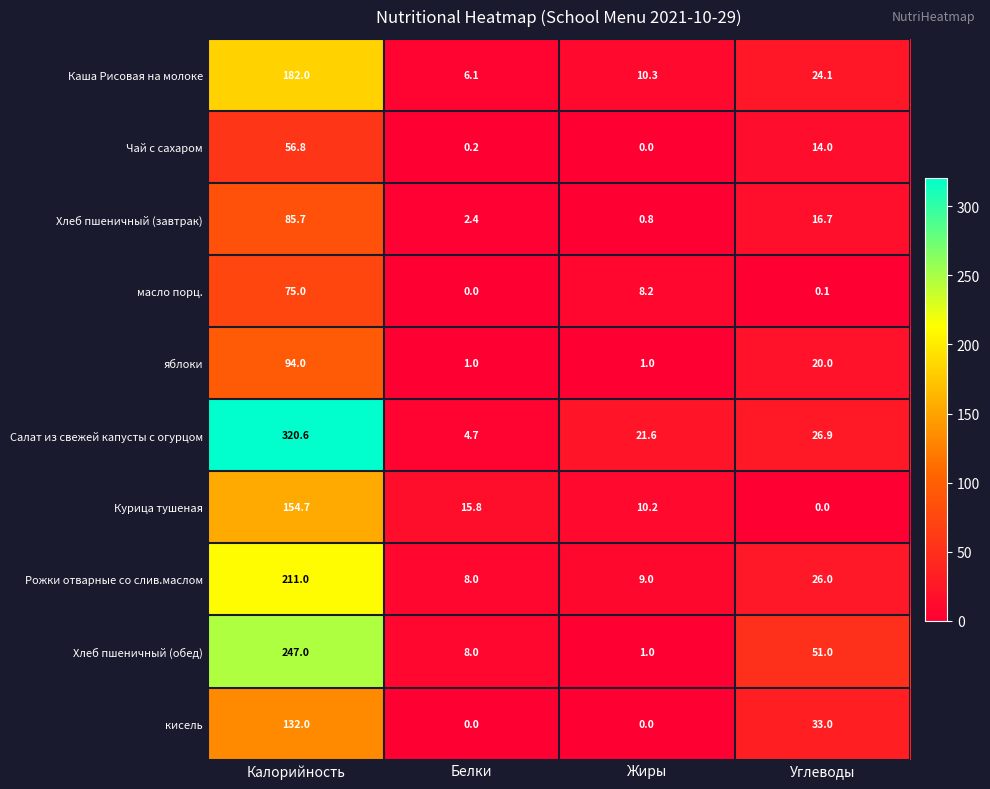

What is the maximum value for Рожки отварные со слив.маслом?

211.0